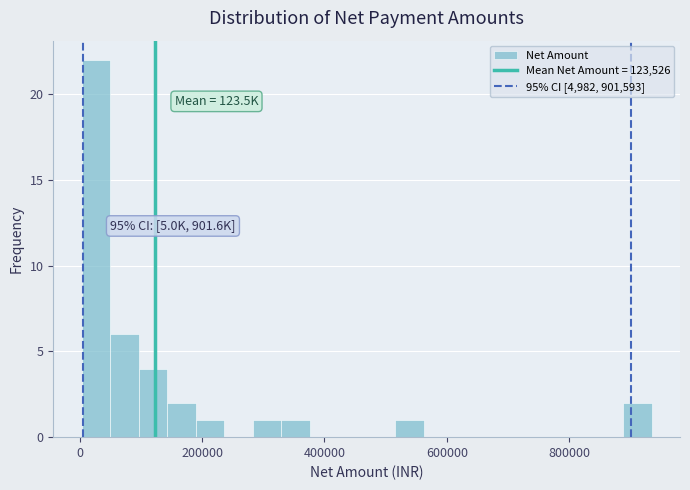

Read against the x-axis, roughly where is the centre of the tallest bar?

20000